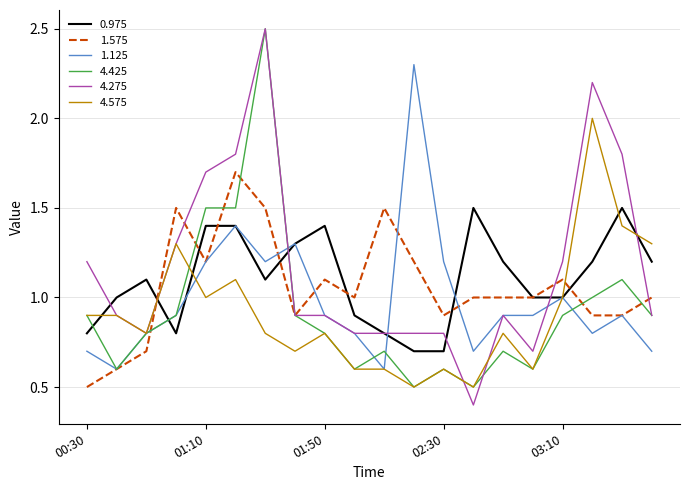

Which series has the largest range (max minus min)?

4.275